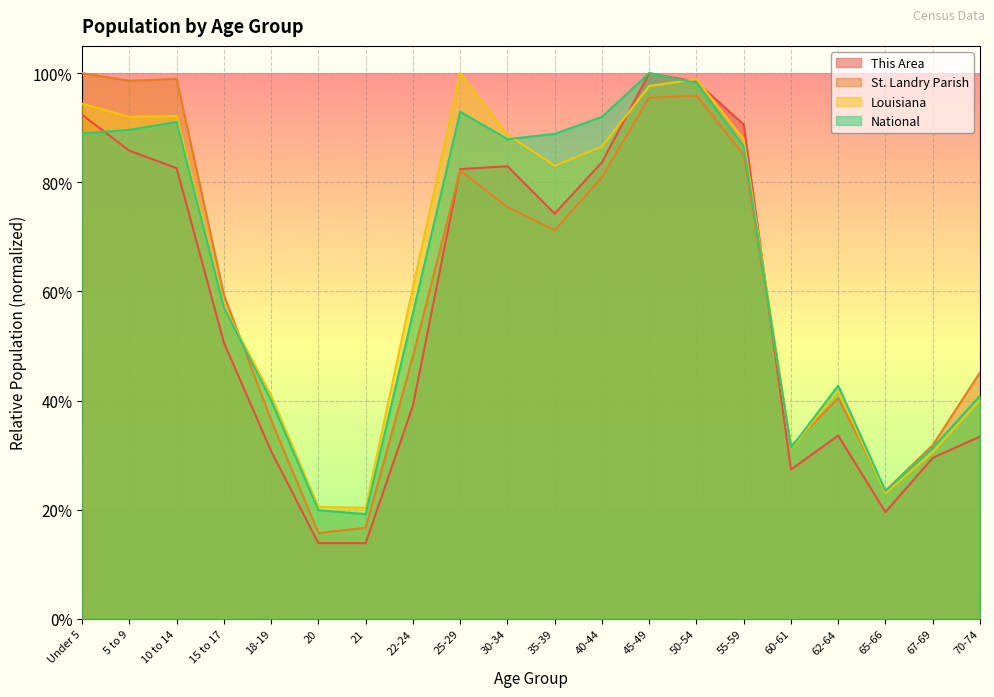

What is the sum of all St. Landry Parish values?

12.3